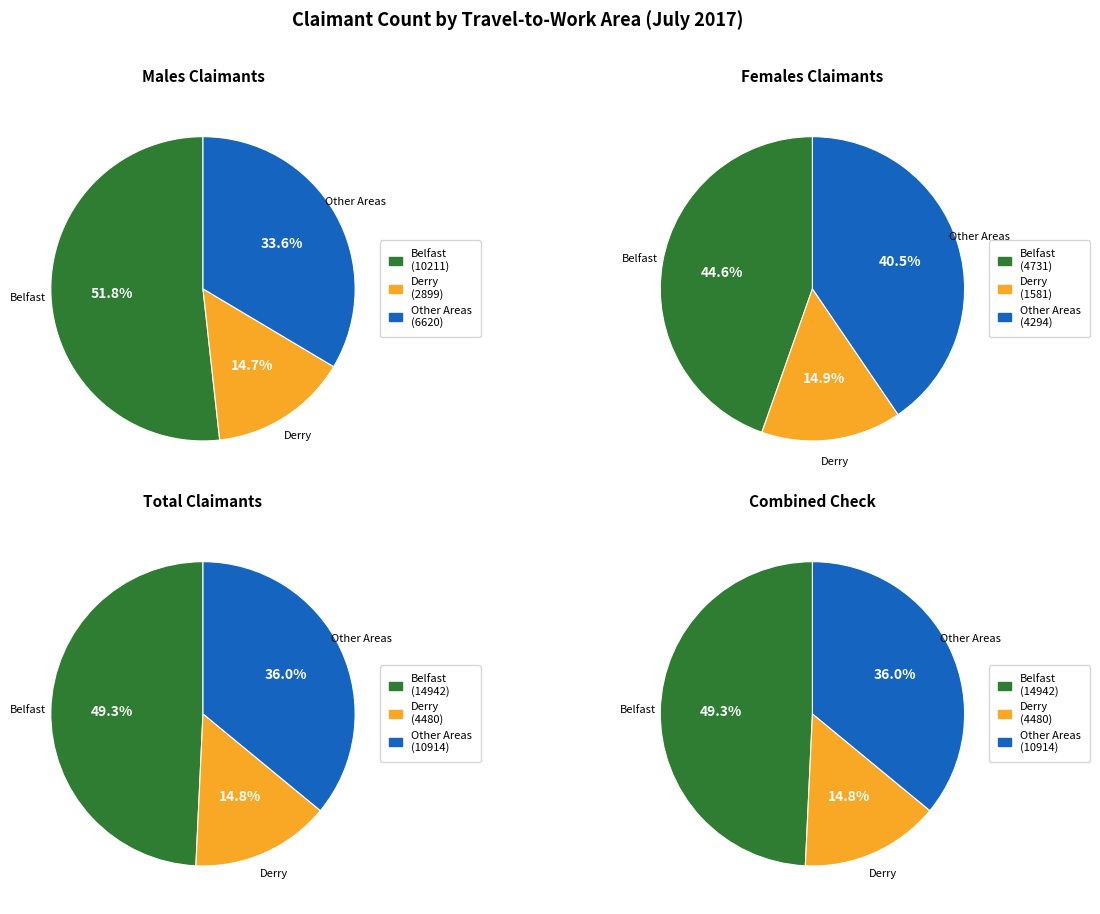

Which series has the widest spread of values?

Total